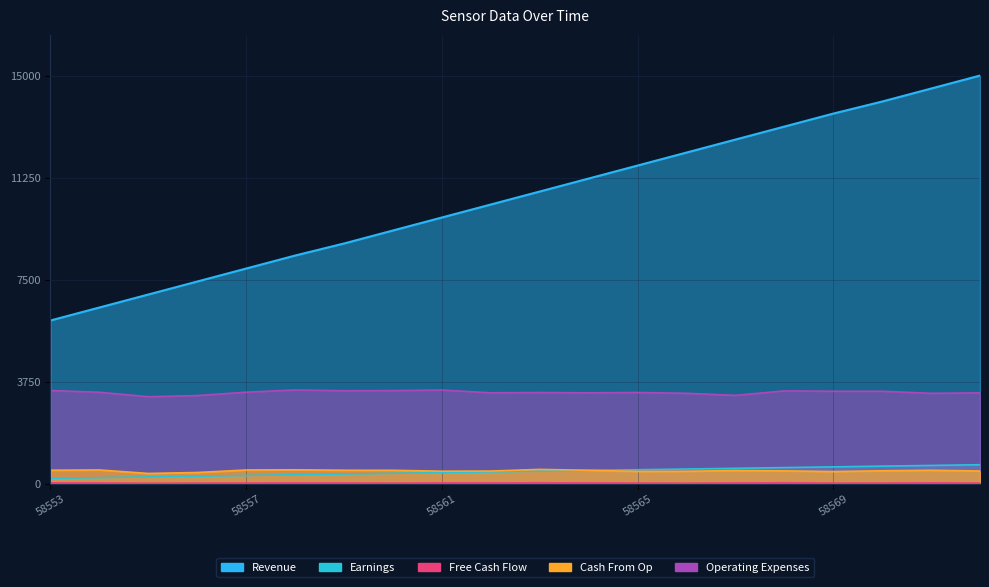

True or false: Operating Expenses has more than 1 points higher than both neighbors.

True